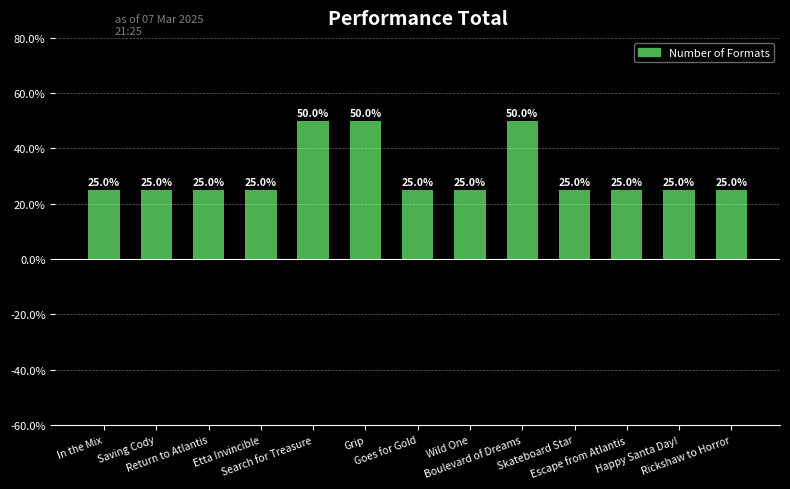

Reading right to left, what are all the values shown in this chart?

25	25	25	25	50	25	25	50	50	25	25	25	25